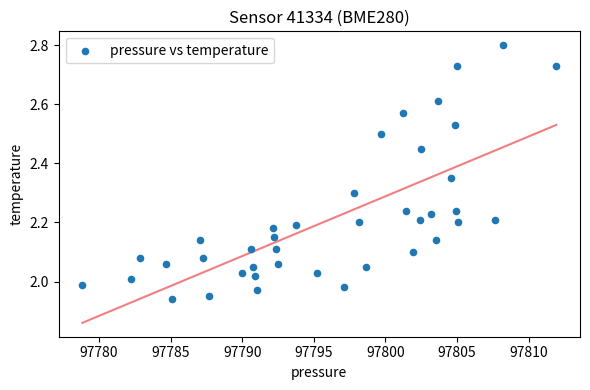

What is the range of Y values (max minus min)?

0.9